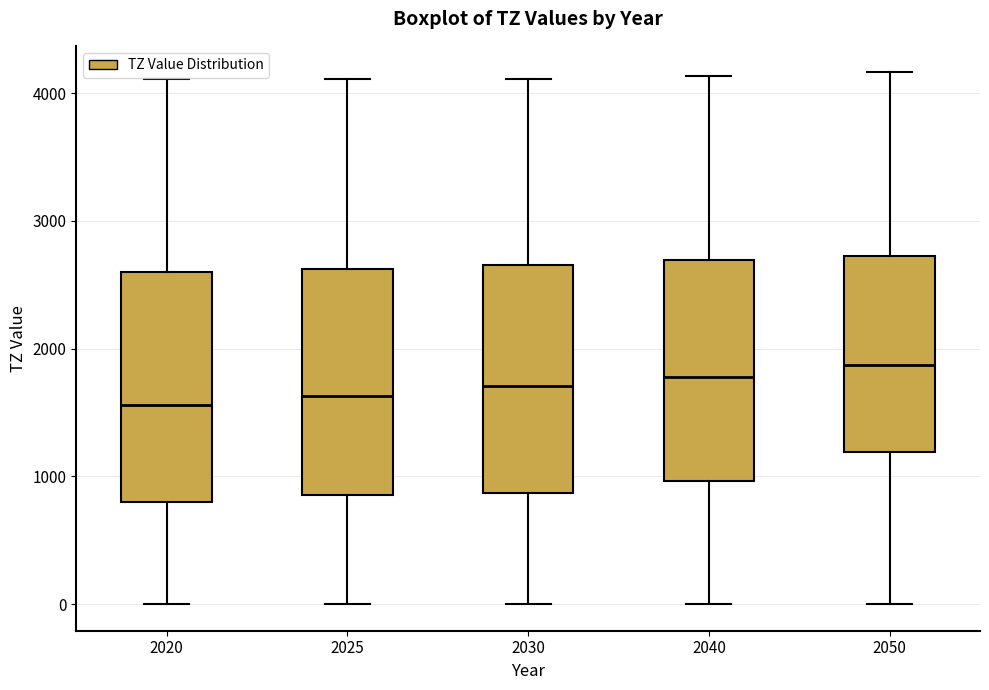

Reading left to right, read every box against the y-axis: the position of its median line, the range the box covers, and the ends of its whiskers. The values are not printed on the chart, so give them approximately, as read against the axis.

2020: median 1600, box 800 to 2600, whiskers 0 to 4100
2025: median 1600, box 900 to 2600, whiskers 0 to 4100
2030: median 1700, box 900 to 2700, whiskers 0 to 4100
2040: median 1800, box 1000 to 2700, whiskers 0 to 4100
2050: median 1900, box 1200 to 2700, whiskers 0 to 4200